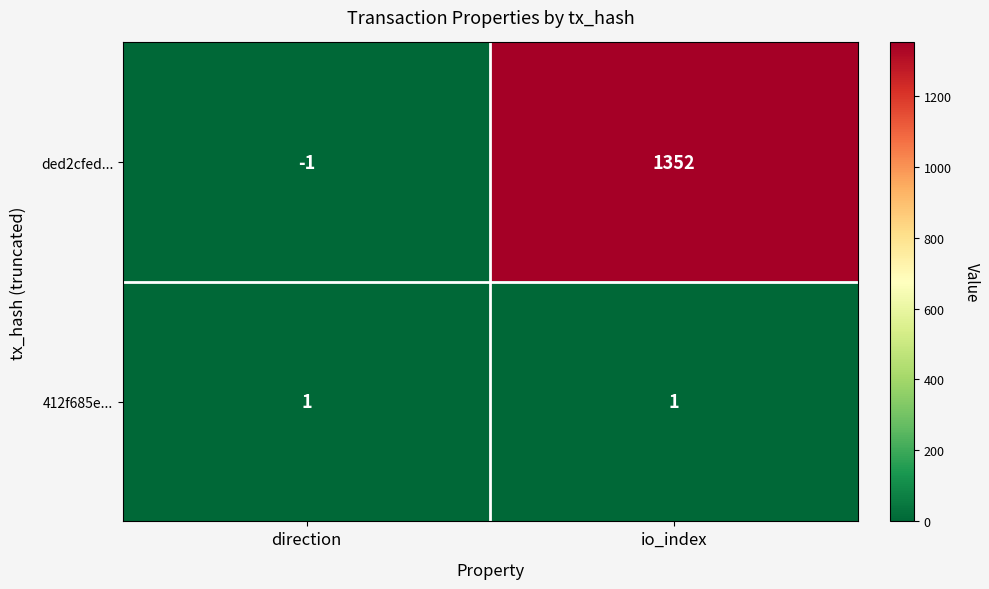

The 412f685e... series shows 1 at direction. True or false?

True